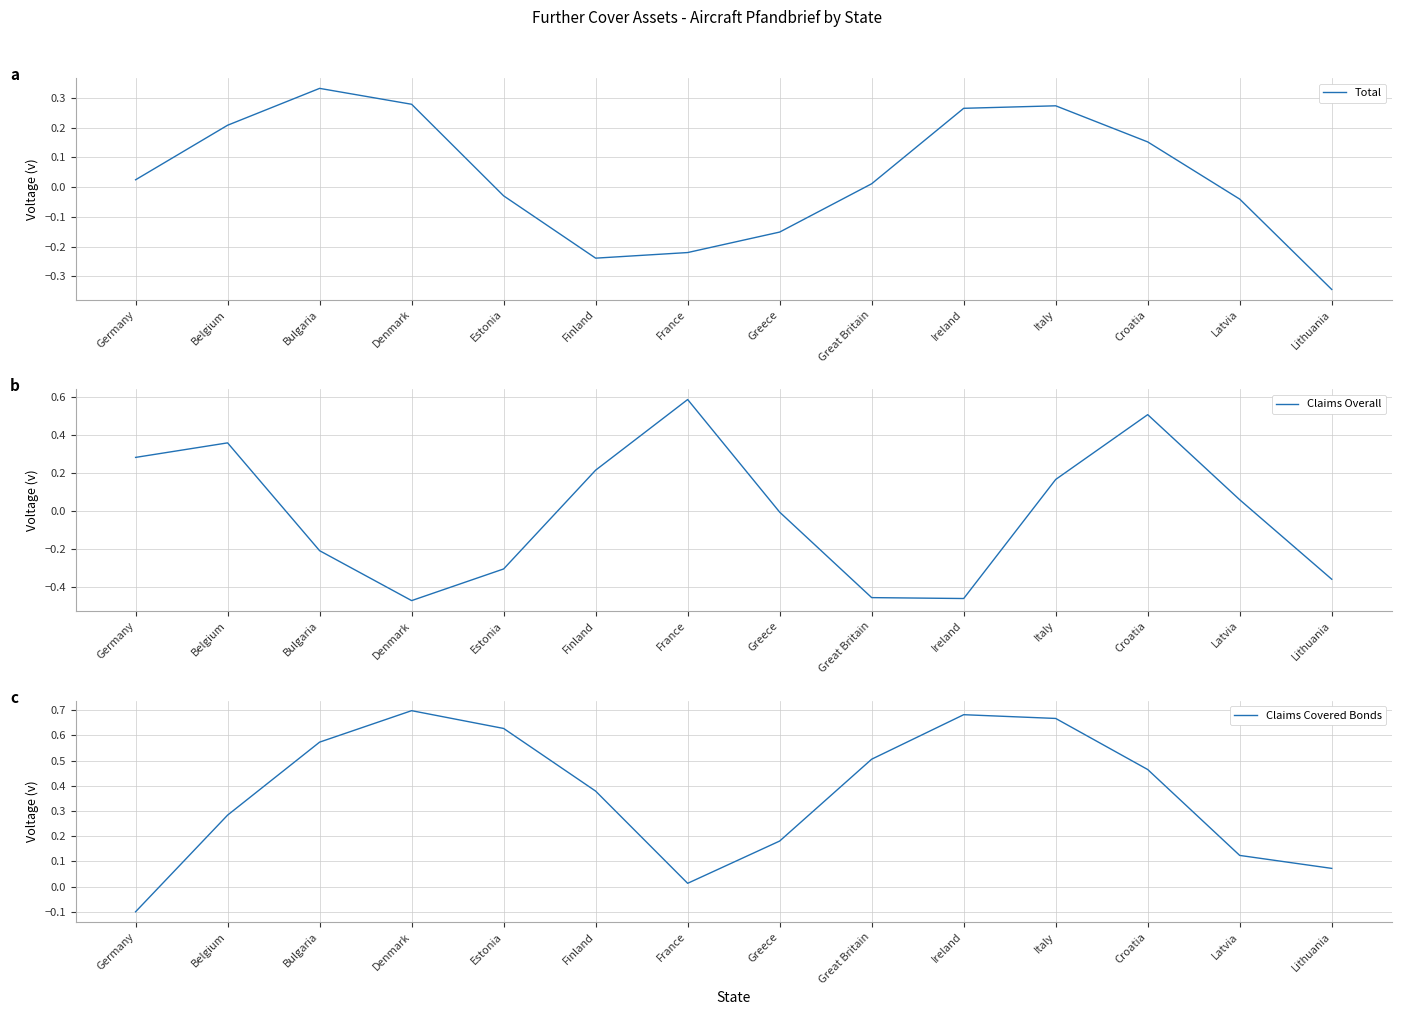

Does the chart display data point markers on the line(s)?

No